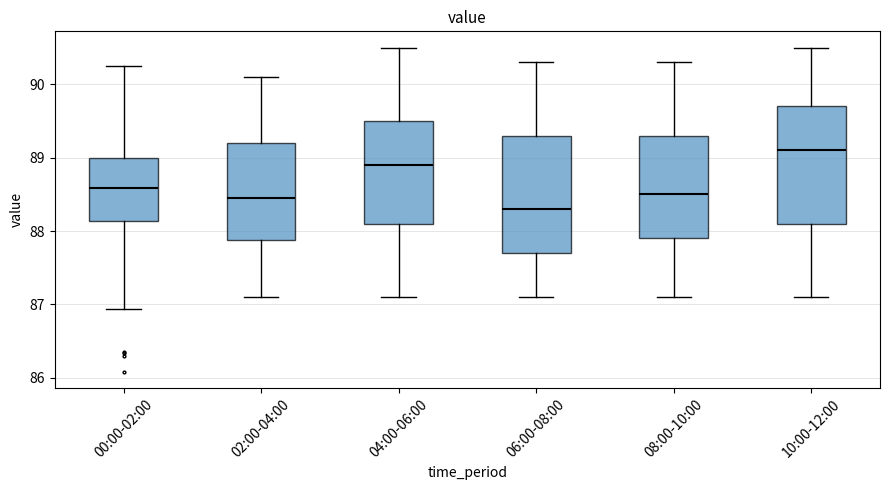

Reading left to right, read every box against the y-axis: the position of its median line, the range the box covers, and the ends of its whiskers. The values are not printed on the chart, so give them approximately, as read against the axis.

00:00-02:00: median 88.6, box 88.1 to 89.0, whiskers 86.9 to 90.3
02:00-04:00: median 88.5, box 87.9 to 89.2, whiskers 87.1 to 90.1
04:00-06:00: median 88.9, box 88.1 to 89.5, whiskers 87.1 to 90.5
06:00-08:00: median 88.3, box 87.7 to 89.3, whiskers 87.1 to 90.3
08:00-10:00: median 88.5, box 87.9 to 89.3, whiskers 87.1 to 90.3
10:00-12:00: median 89.1, box 88.1 to 89.7, whiskers 87.1 to 90.5